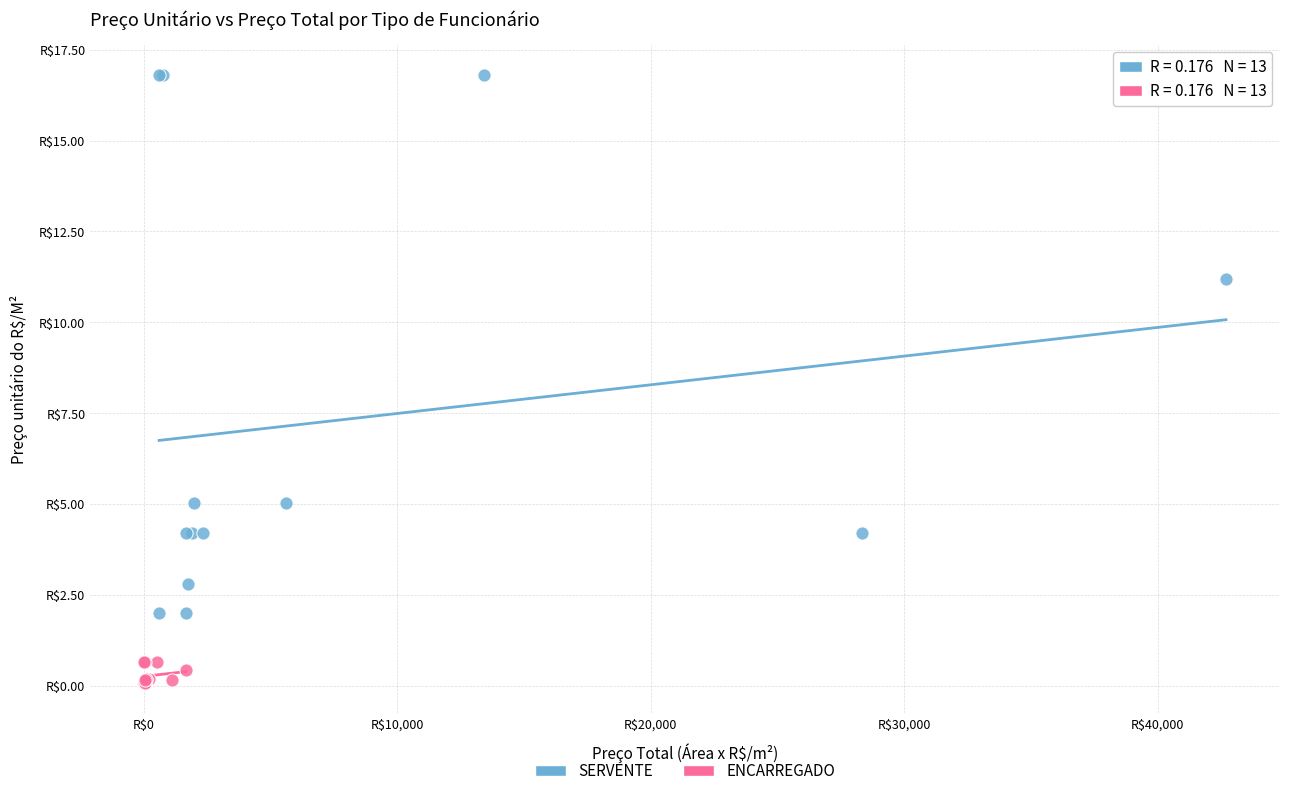

Which series contains the lowest Y value?

ENCARREGADO